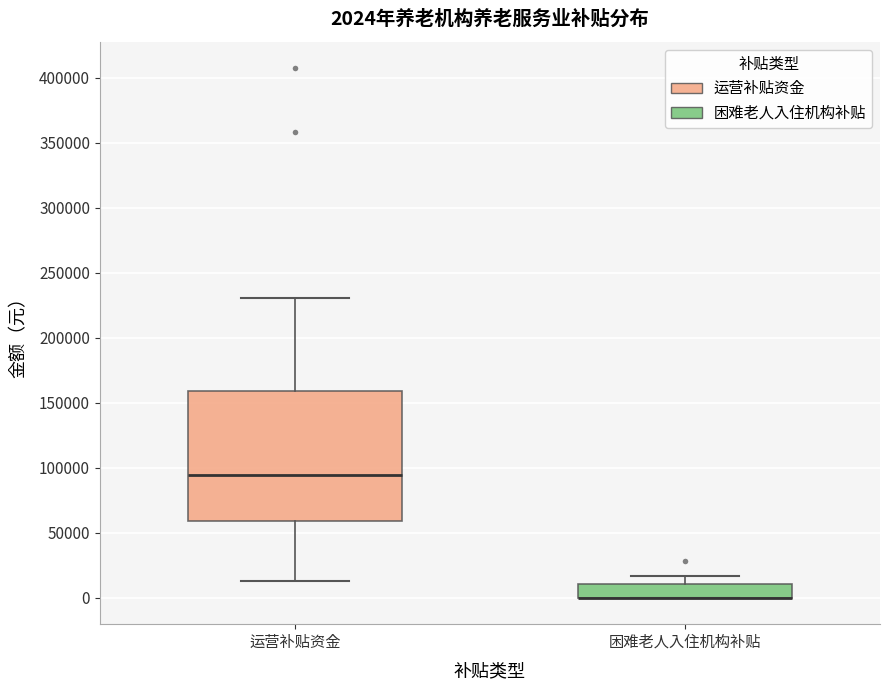

Comparing the boxes themselves (not the whiskers), which one is the tallest?

运营补贴资金